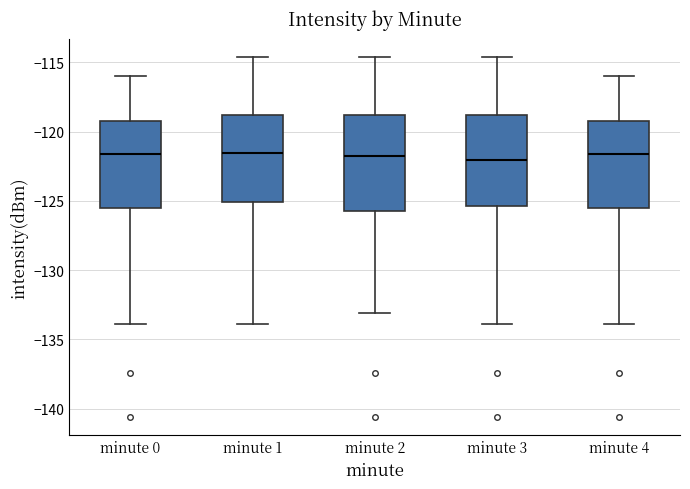

Reading left to right, transcribe this box plot: for each box, give where its median line is, the range the box spans, and where its two whiskers end, as read against the y-axis. The values are not printed on the chart, so give them approximately, as read against the axis.

minute 0: median -121.5, box -125.5 to -119.5, whiskers -134.0 to -116.0
minute 1: median -121.5, box -125.0 to -119.0, whiskers -134.0 to -114.5
minute 2: median -121.5, box -126.0 to -119.0, whiskers -133.0 to -114.5
minute 3: median -122.0, box -125.5 to -119.0, whiskers -134.0 to -114.5
minute 4: median -121.5, box -125.5 to -119.5, whiskers -134.0 to -116.0